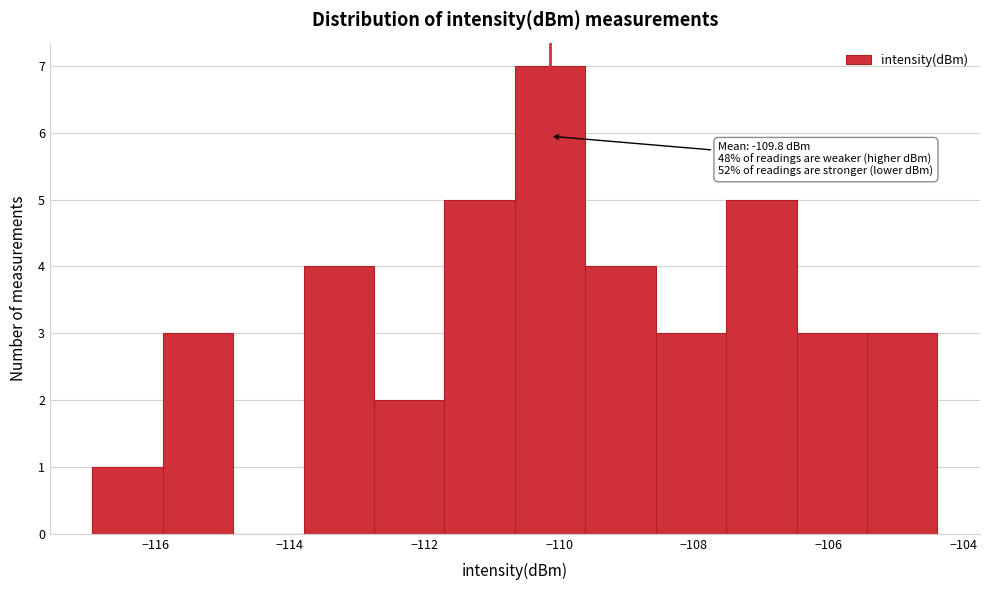

Which range on the x-axis has the tallest bar?

-110.6 to -109.6